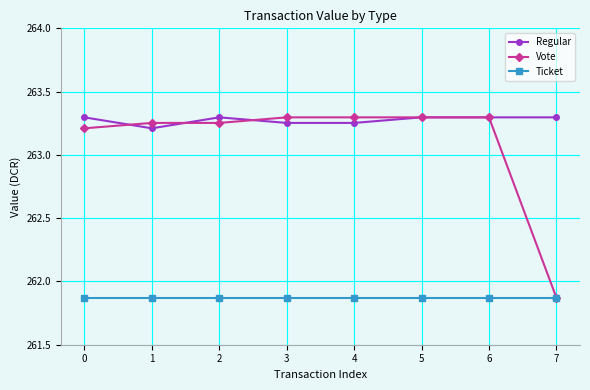

What is the sum of the Vote values at 5 and 0?

526.5